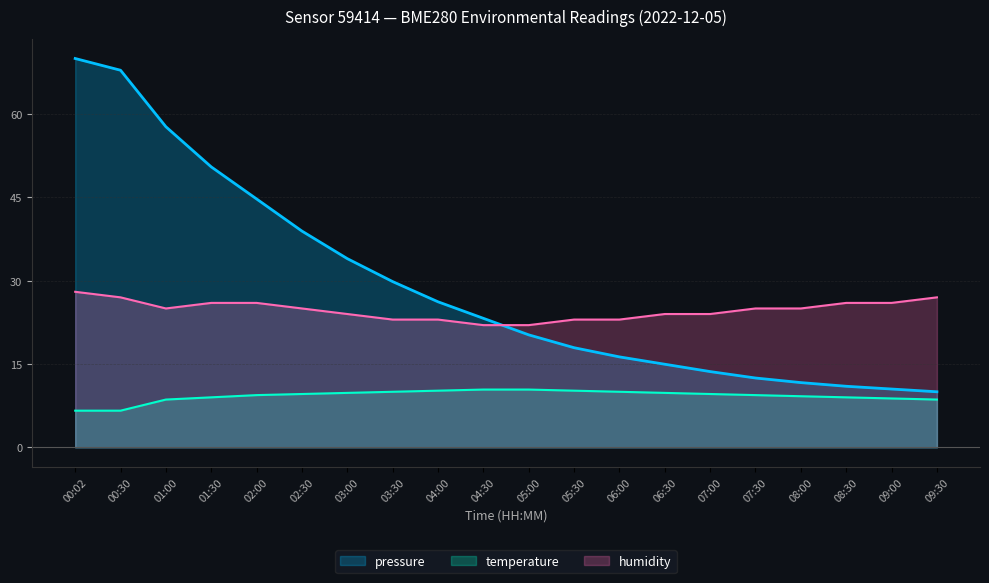

Which series has the widest spread of values?

pressure